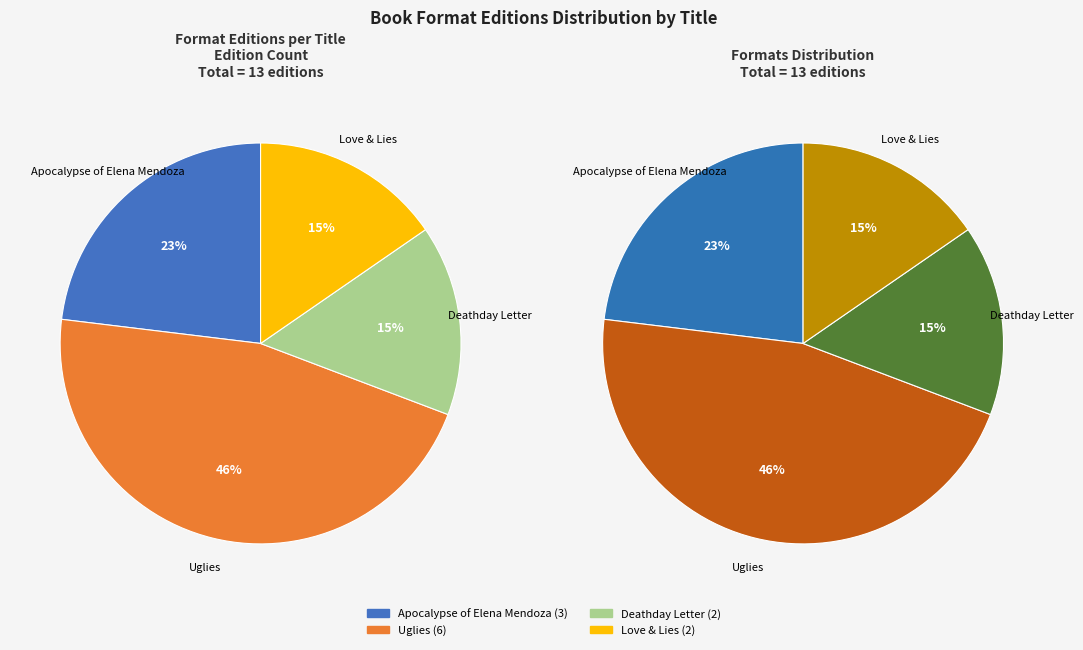

To the nearest percent, what is the difference between the Uglies and Apocalypse of Elena Mendoza slice percentages?

23%